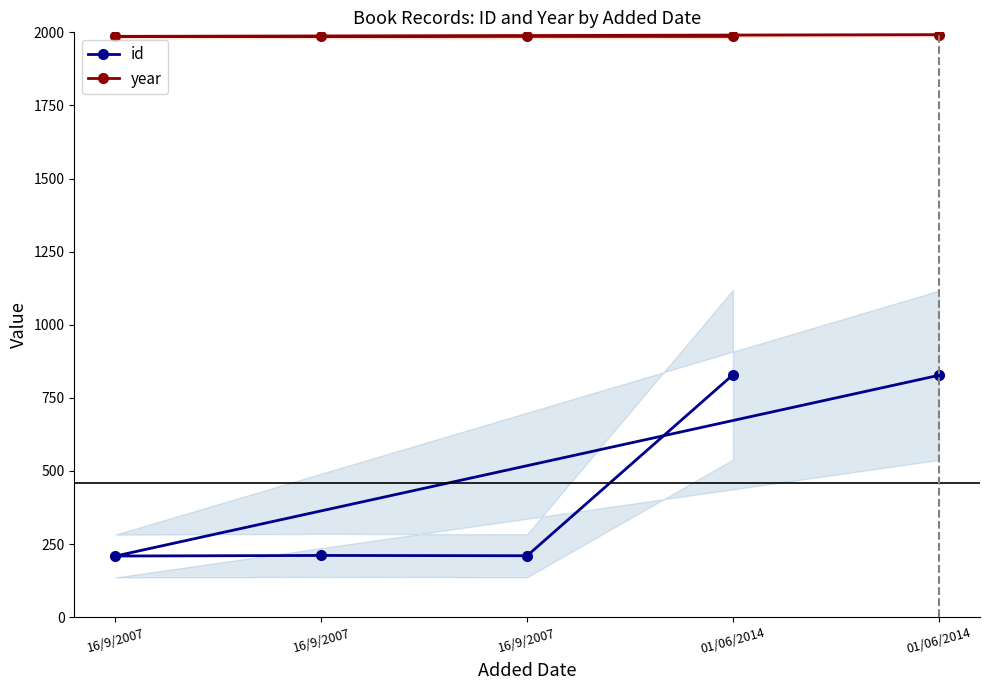

Which category has the lowest value in the year series?

16/9/2007